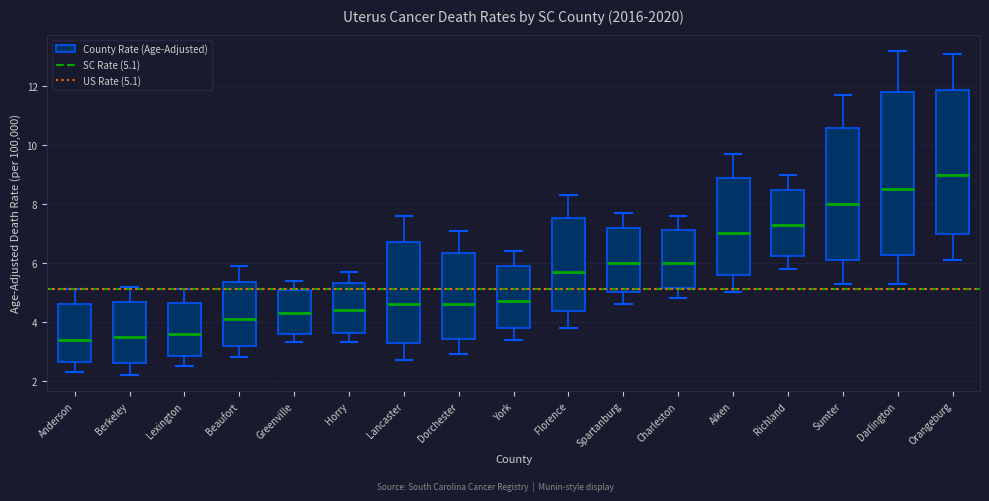

Reading left to right, transcribe this box plot: for each box, give where its median line is, the range the box spans, and where its two whiskers end, as read against the y-axis. The values are not printed on the chart, so give them approximately, as read against the axis.

Anderson: median 3.4, box 2.6 to 4.6, whiskers 2.4 to 5.2
Berkeley: median 3.6, box 2.6 to 4.6, whiskers 2.2 to 5.2
Lexington: median 3.6, box 2.8 to 4.6, whiskers 2.6 to 5.2
Beaufort: median 4.2, box 3.2 to 5.4, whiskers 2.8 to 6.0
Greenville: median 4.4, box 3.6 to 5.0, whiskers 3.4 to 5.4
Horry: median 4.4, box 3.6 to 5.4, whiskers 3.4 to 5.8
Lancaster: median 4.6, box 3.2 to 6.8, whiskers 2.8 to 7.6
Dorchester: median 4.6, box 3.4 to 6.4, whiskers 3.0 to 7.2
York: median 4.8, box 3.8 to 5.8, whiskers 3.4 to 6.4
Florence: median 5.8, box 4.4 to 7.6, whiskers 3.8 to 8.4
Spartanburg: median 6.0, box 5.0 to 7.2, whiskers 4.6 to 7.8
Charleston: median 6.0, box 5.2 to 7.2, whiskers 4.8 to 7.6
Aiken: median 7.0, box 5.6 to 8.8, whiskers 5.0 to 9.8
Richland: median 7.4, box 6.2 to 8.4, whiskers 5.8 to 9.0
Sumter: median 8.0, box 6.2 to 10.6, whiskers 5.4 to 11.8
Darlington: median 8.6, box 6.2 to 11.8, whiskers 5.4 to 13.2
Orangeburg: median 9.0, box 7.0 to 11.8, whiskers 6.2 to 13.2